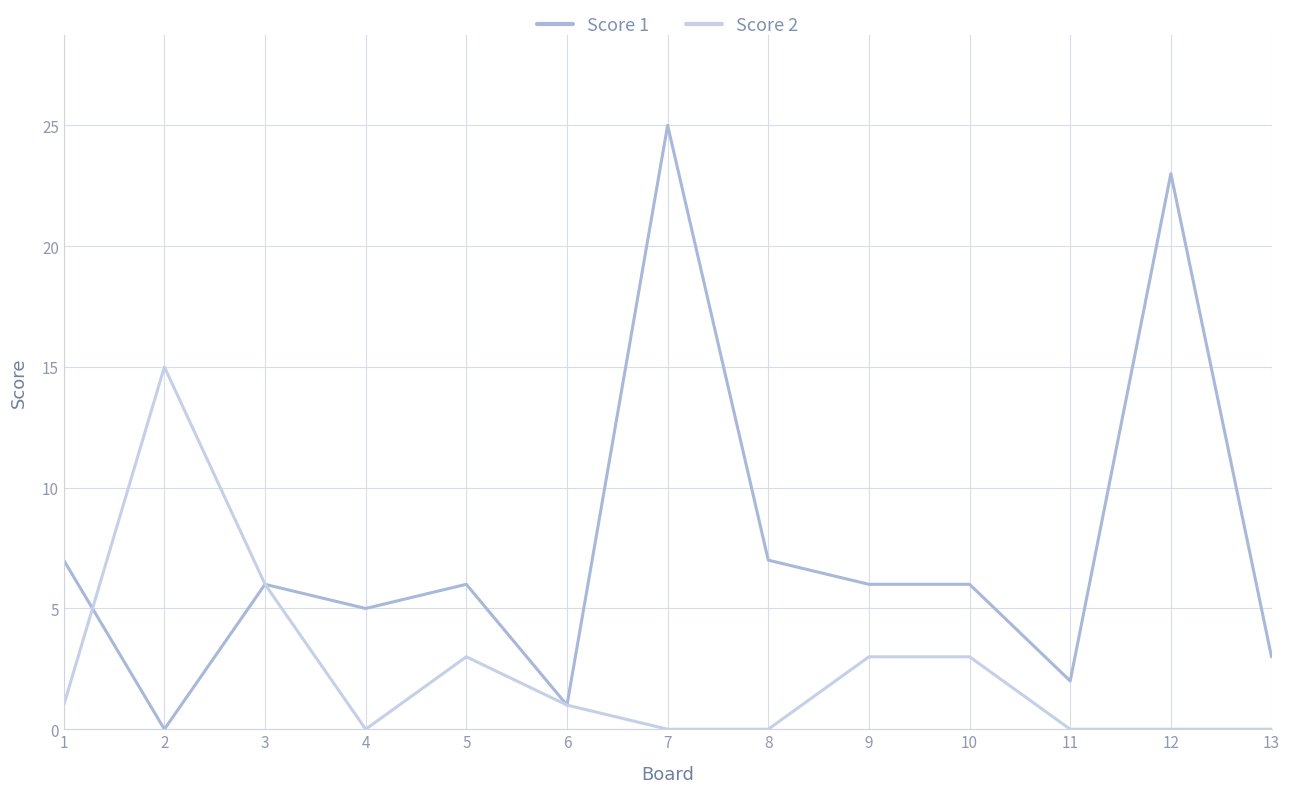

At which category is the sum across all series the highest?

7